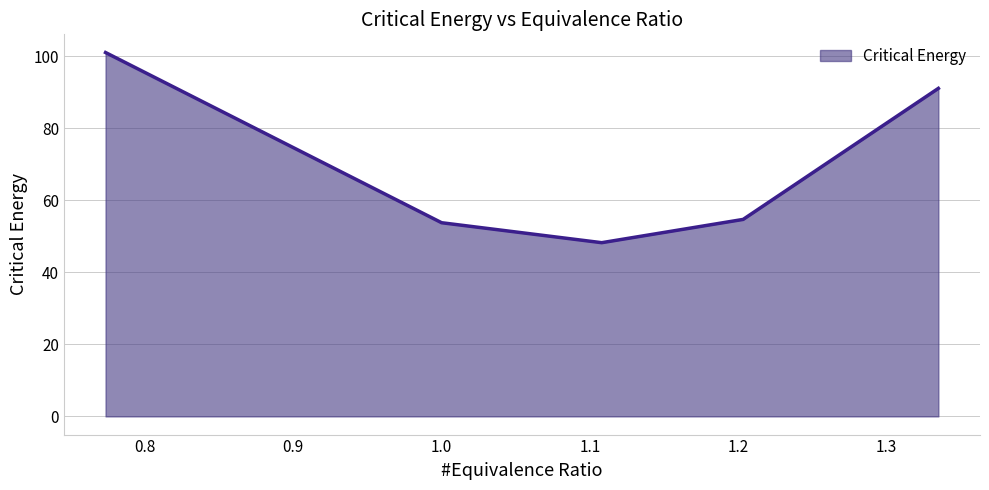

How many lines are shown in the chart?

1